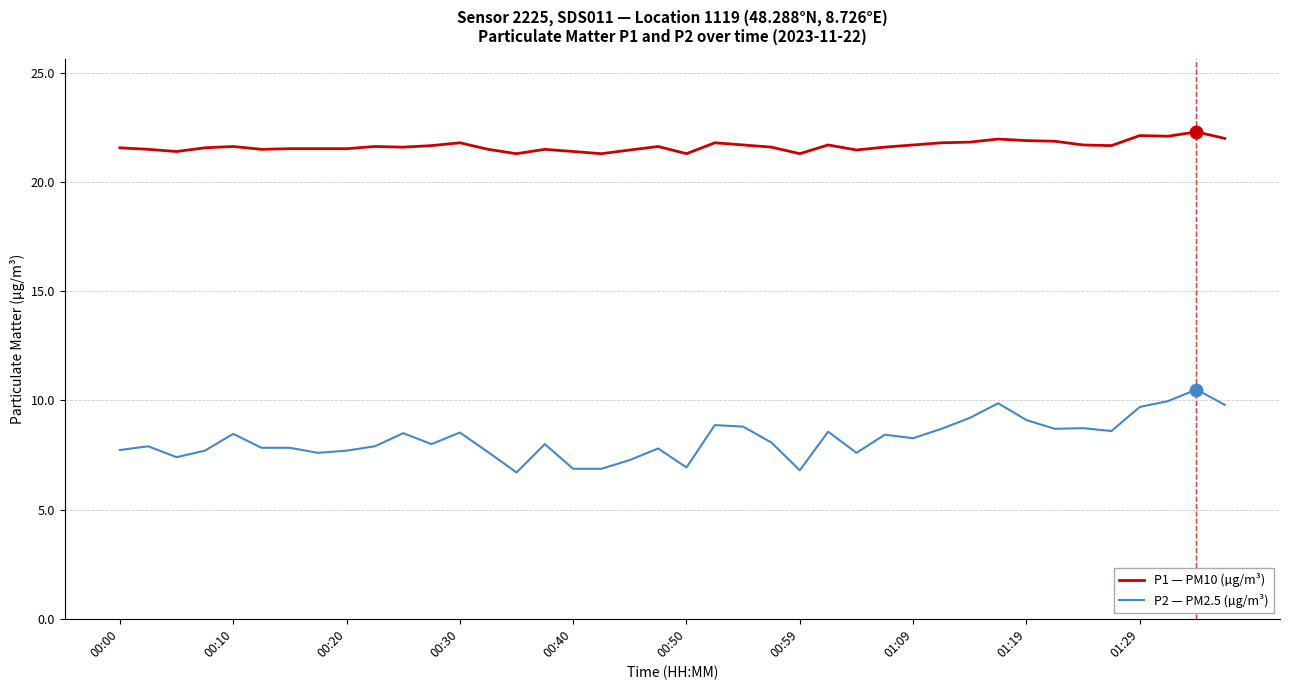

Rank the series by their maximum value, from lowest to highest.

P2 — PM2.5 (µg/m³), P1 — PM10 (µg/m³)